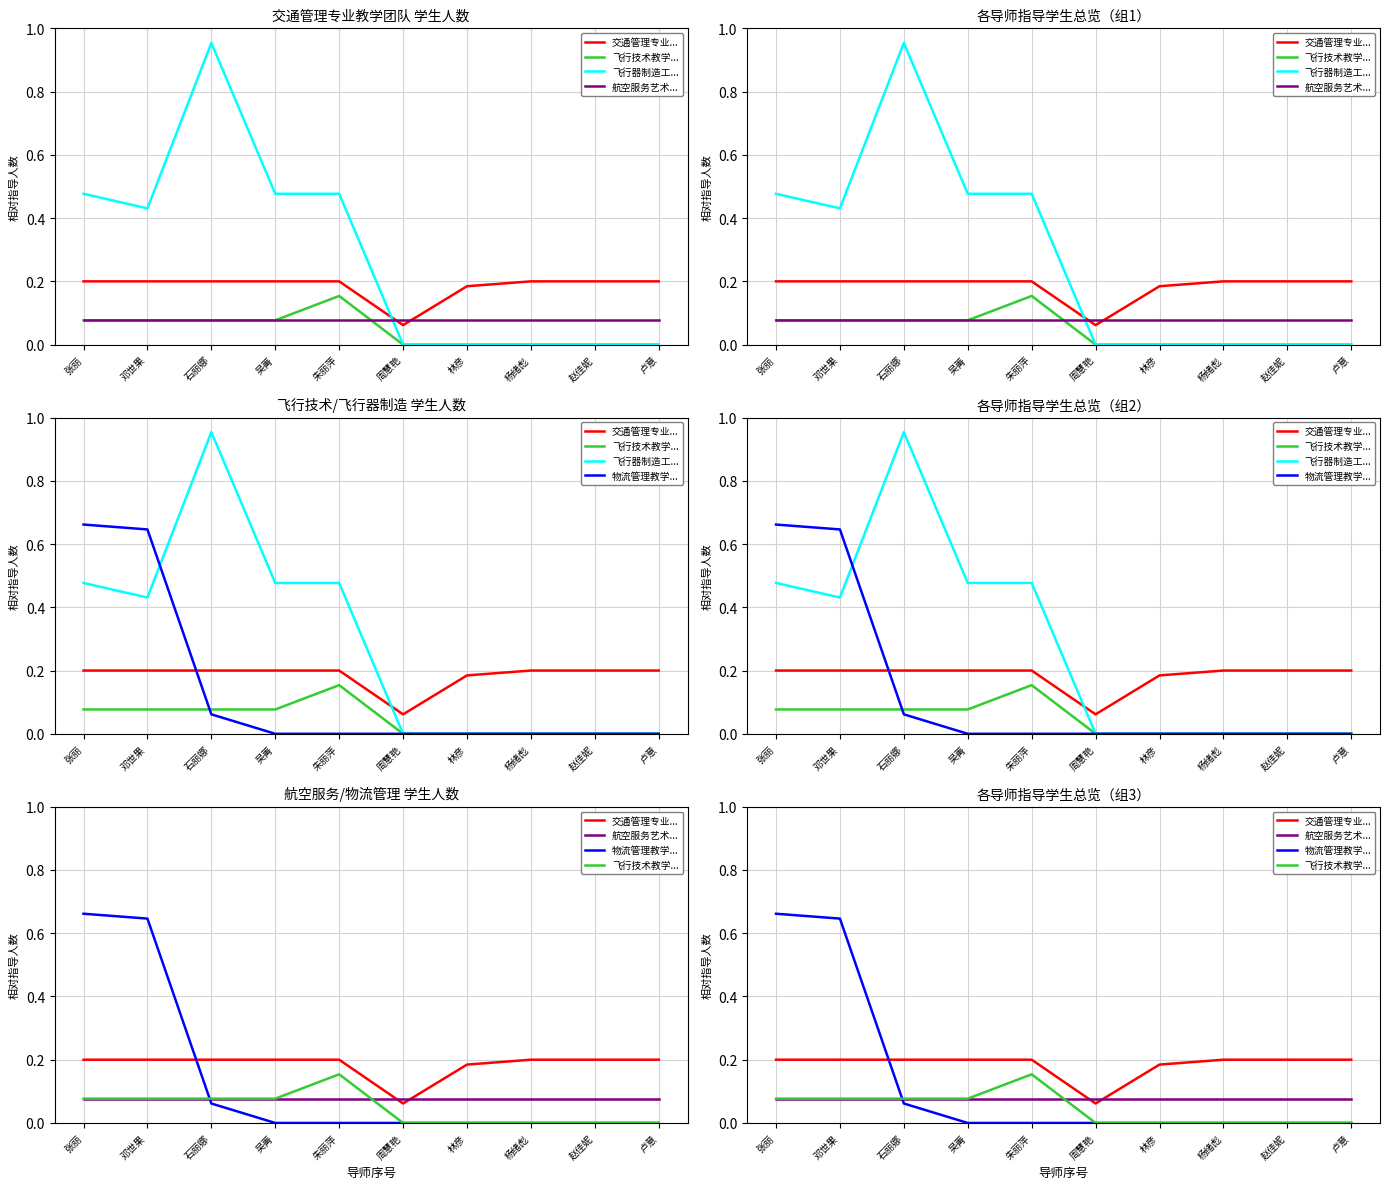

Which series ends up on top after the final intersection of 飞行器制造工... and 物流管理教学...?

飞行器制造工...